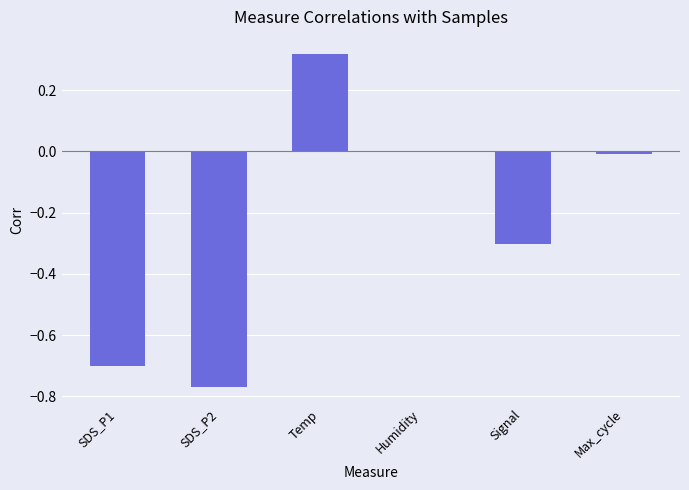

Is it true that the value at Signal is -0.1?

False